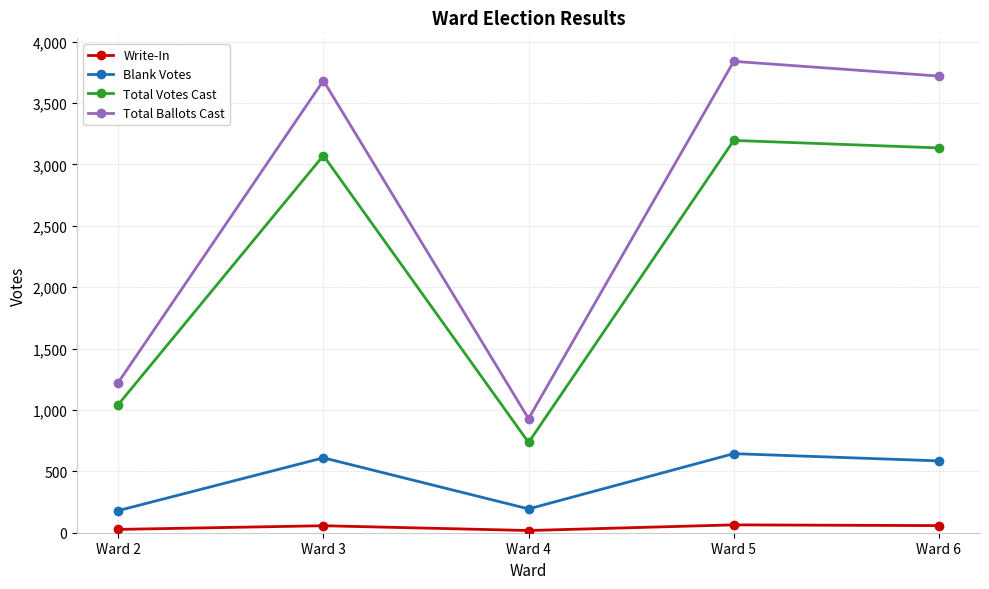

Read the Total Ballots Cast value at Ward 2, to the nearest 10.

1220